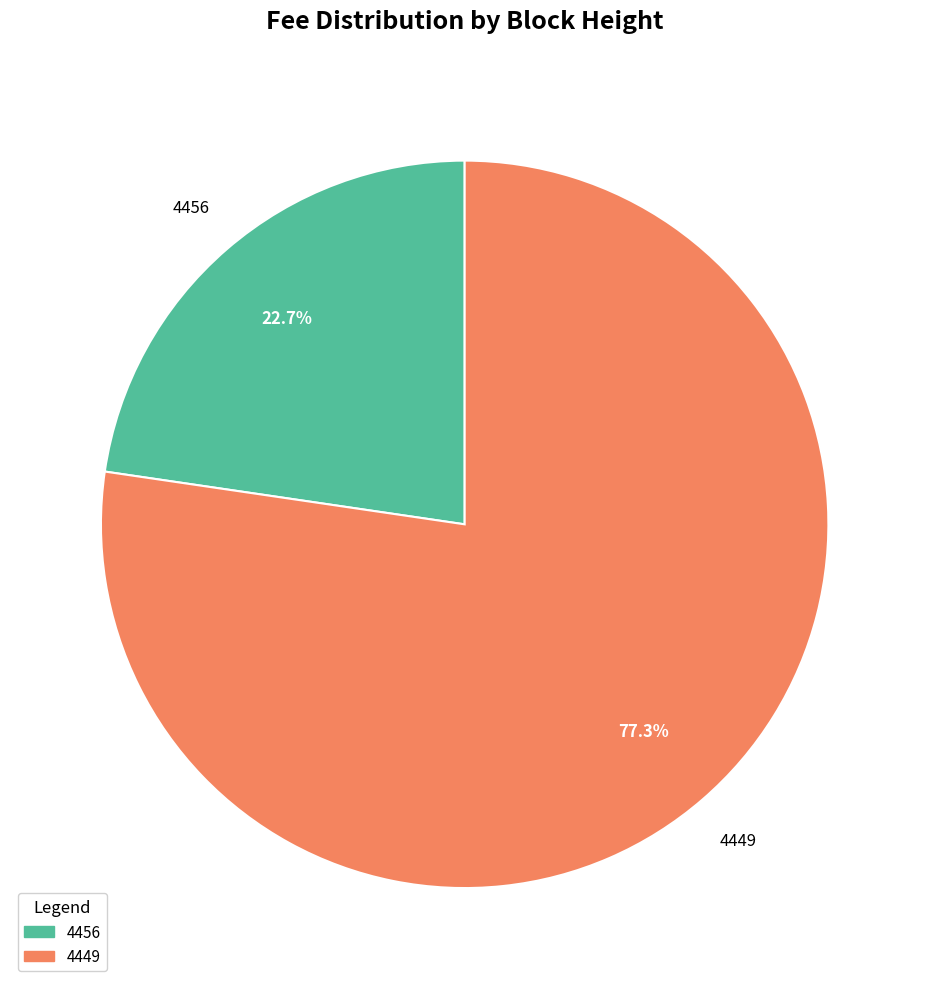

Which has a higher value, 4449 or 4456?

4449